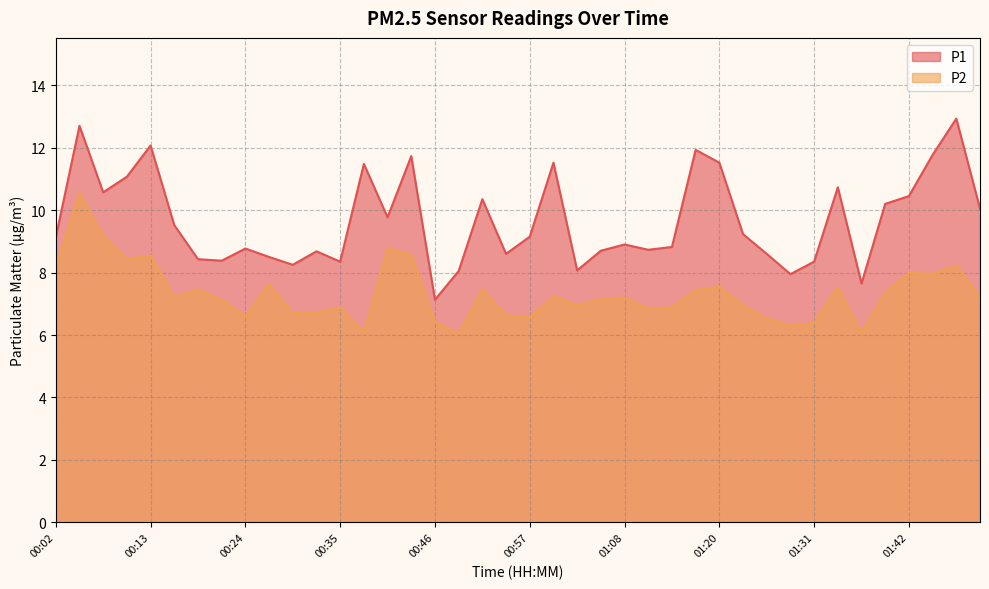

Rank the series by their maximum value, from lowest to highest.

P2, P1